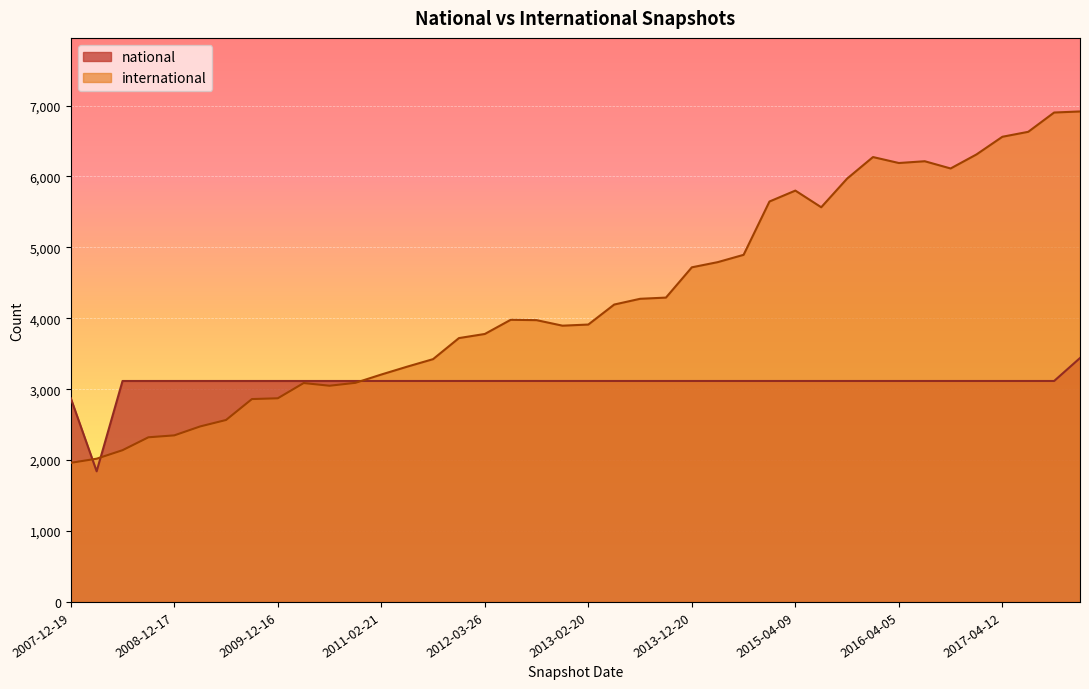

Where is the first local minimum for national?

2008-04-01